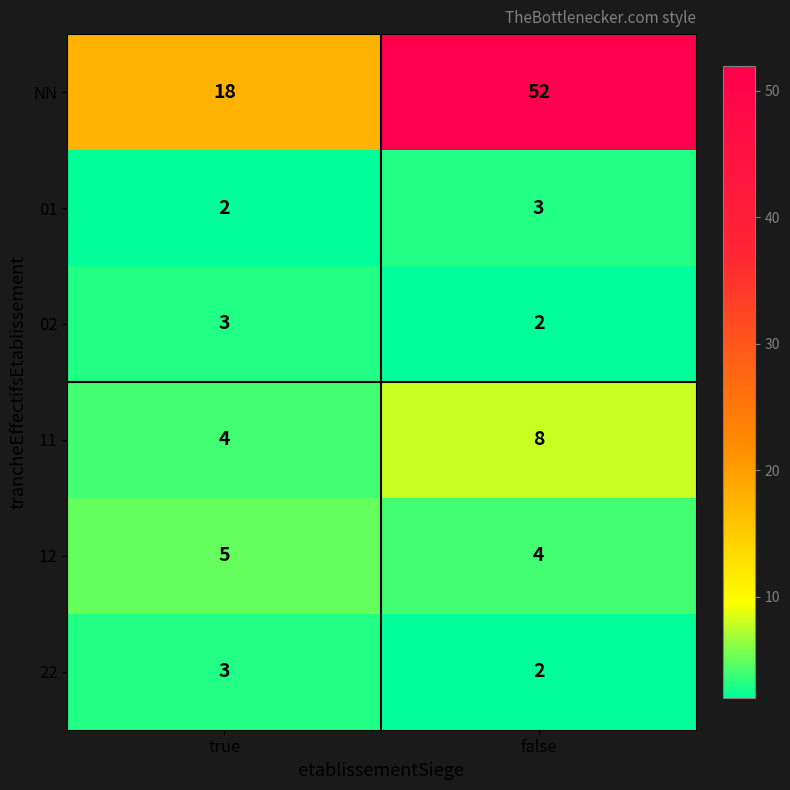

What is the maximum value for 12?

5